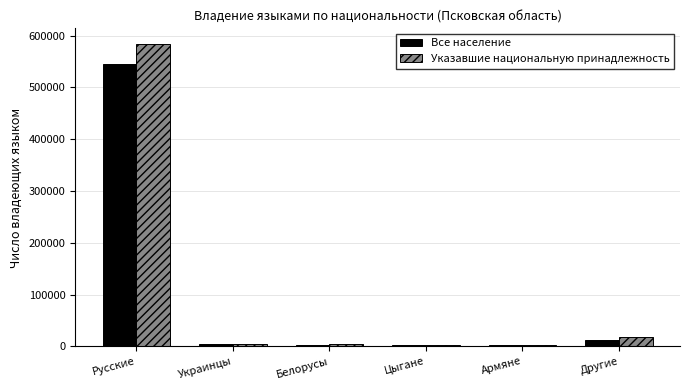

The Все население series shows 1977 at Армяне. True or false?

True